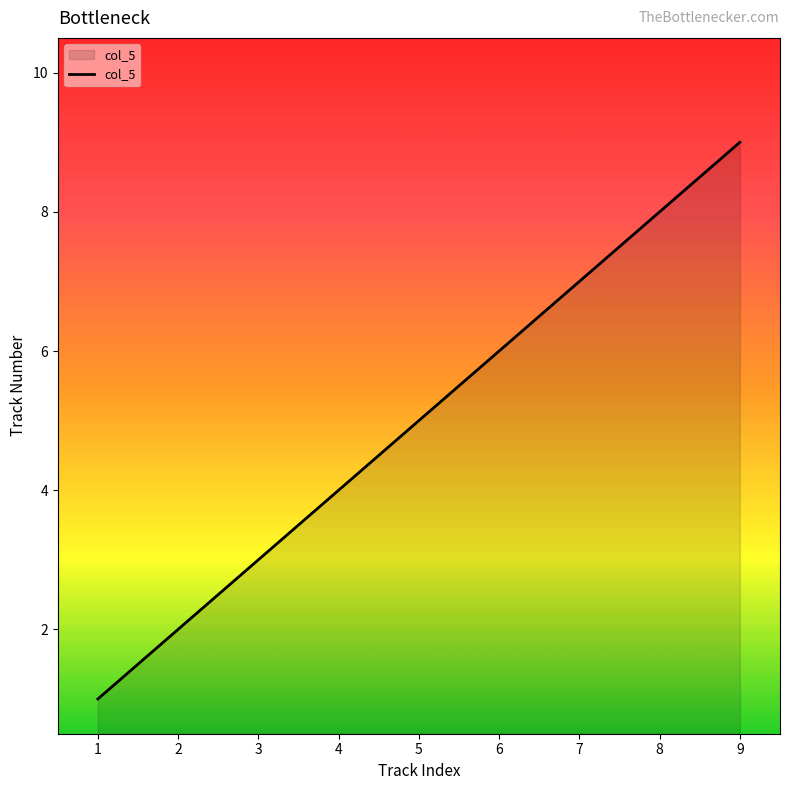

Rank the categories by value from lowest to highest.

1, 2, 3, 4, 5, 6, 7, 8, 9